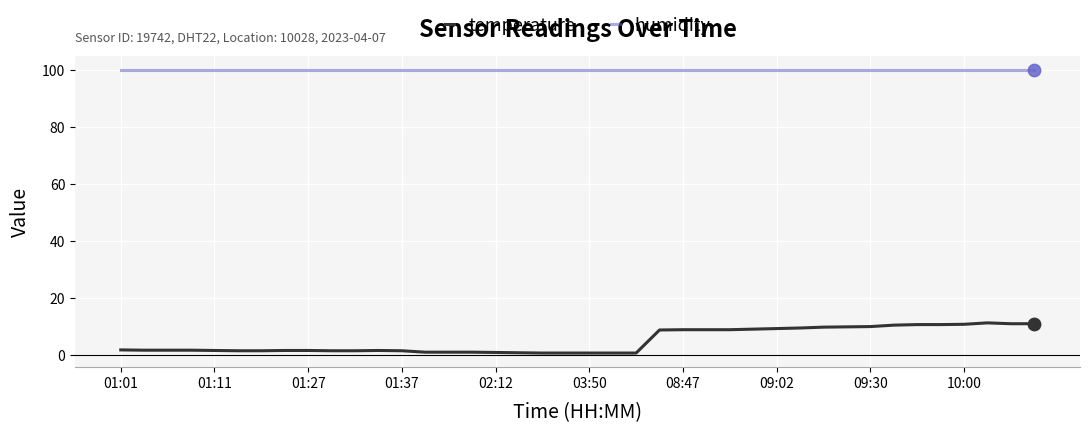

List the series in order of their overall mean, highest first.

humidity, temperature